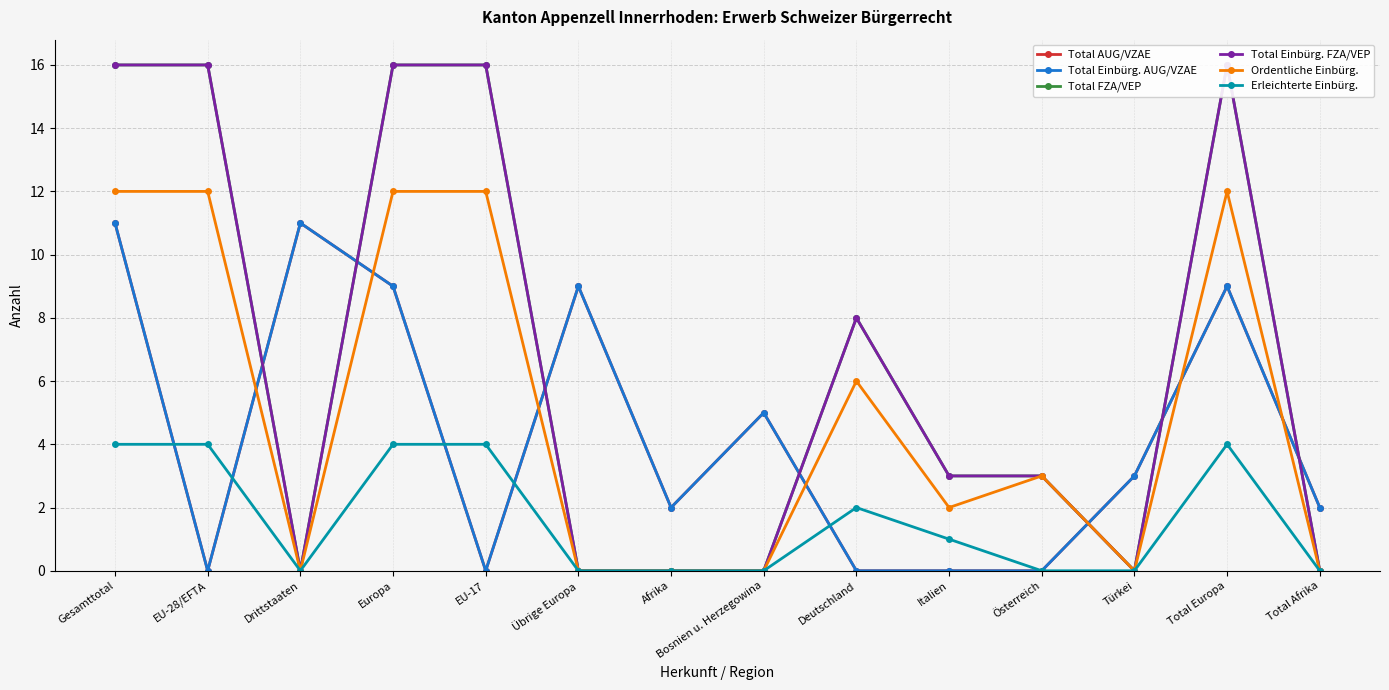

True or false: Erleichterte Einbürg. and Ordentliche Einbürg. cross at least once.

False